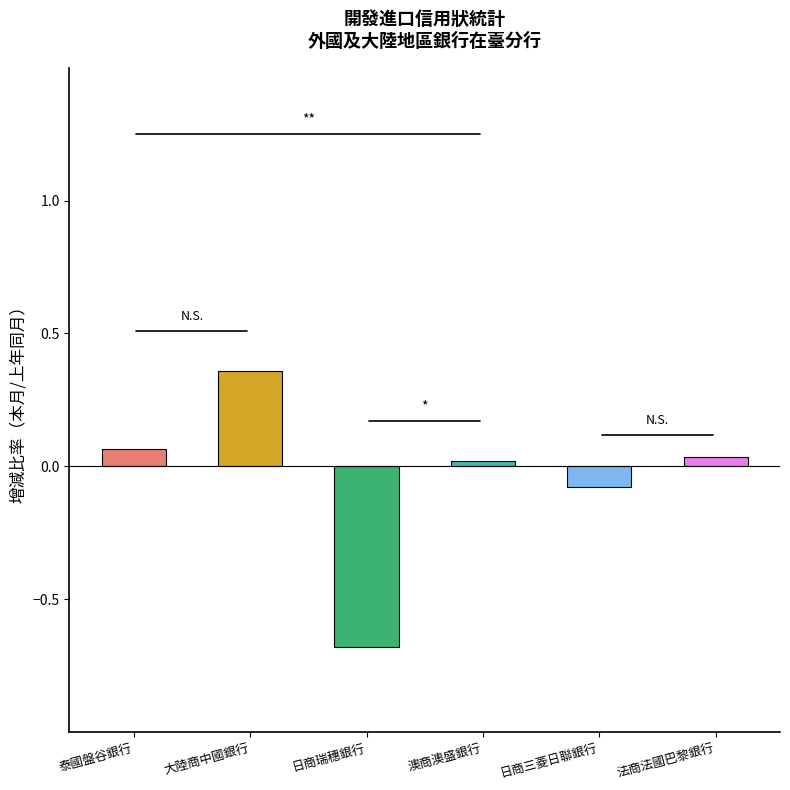

What is the difference between the maximum and minimum values?

1.0